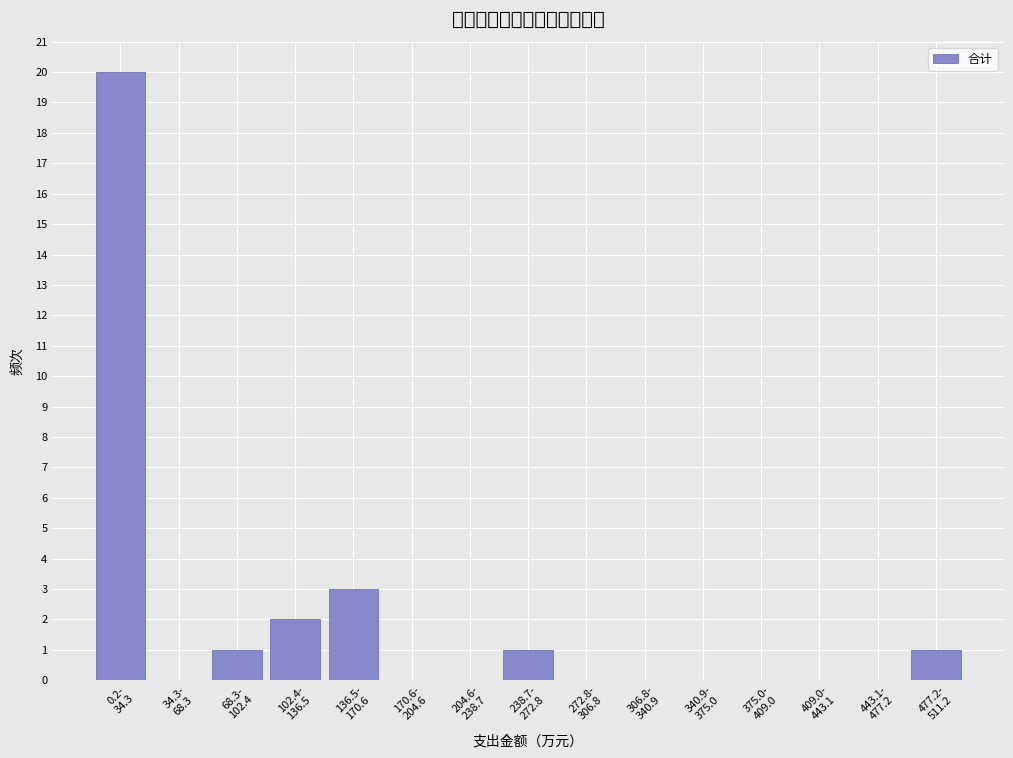

What is the sum of all values?

28